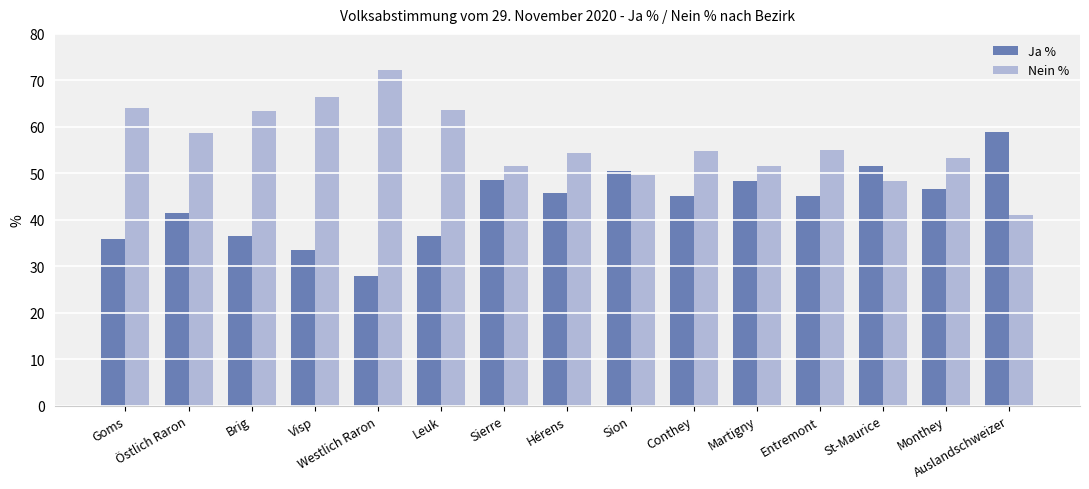

At how many categories does at least one series exceed 52?

11